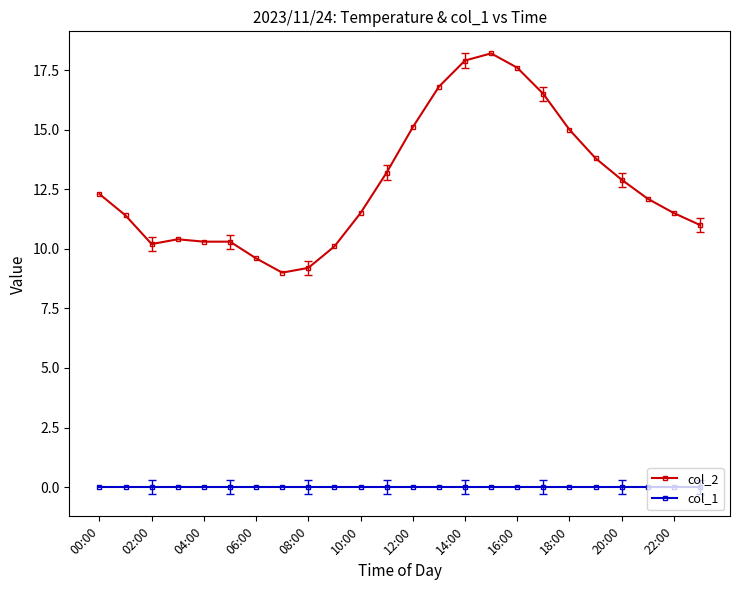

At how many categories does at least one series exceed 7?

24